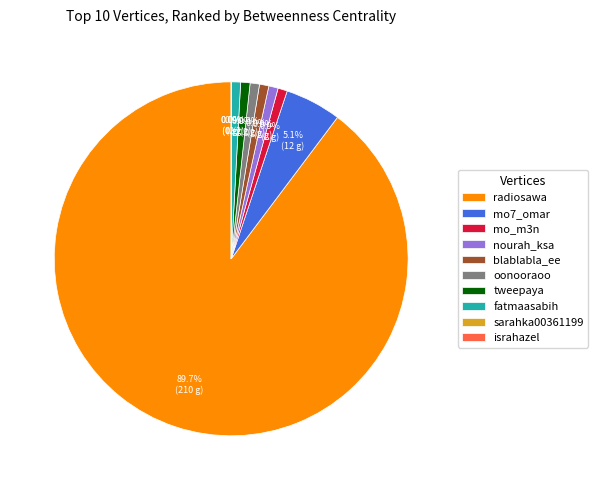

What is the largest slice in the pie chart?

radiosawa